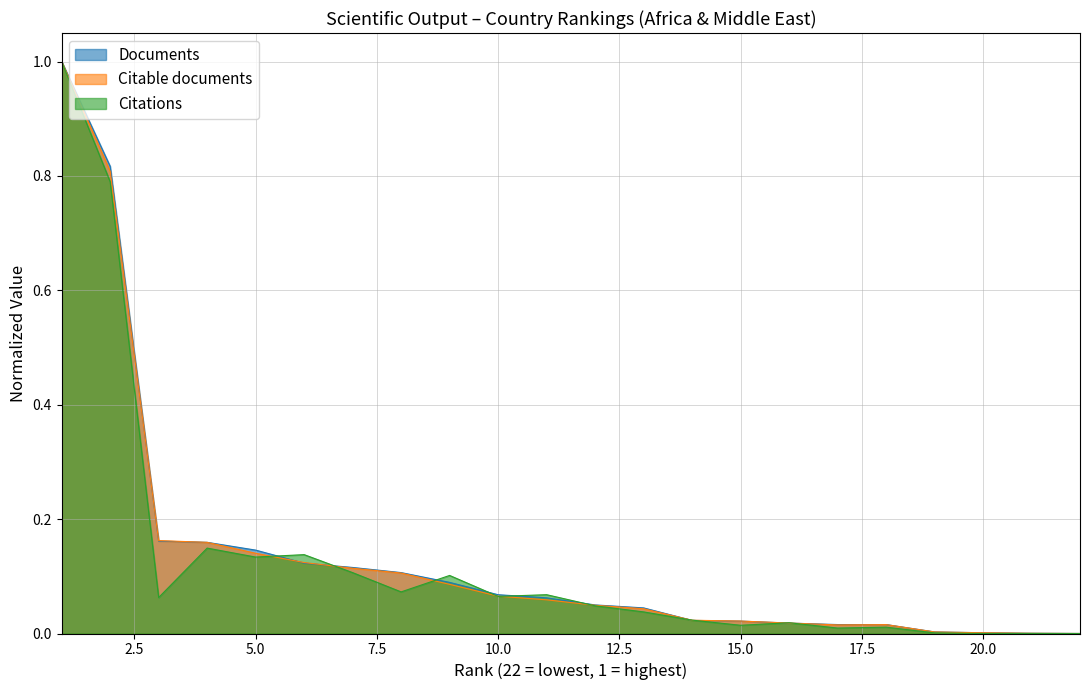

The value of Citations at 19 is 0.0. True or false?

True